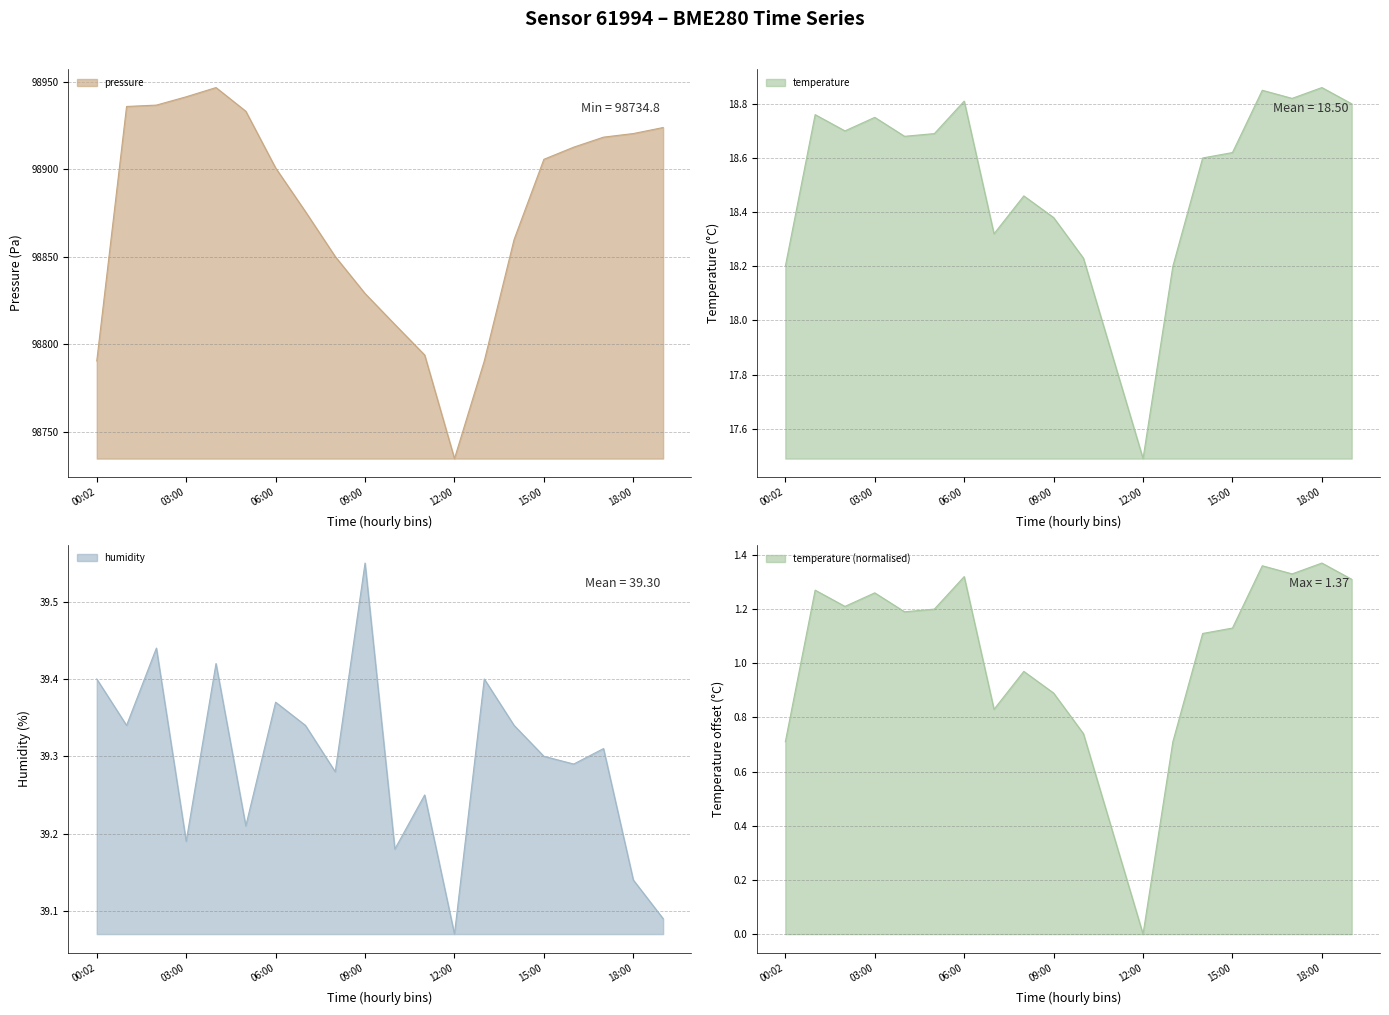

In pressure, how many points are higher than both neighbors (excluding endpoints)?

1